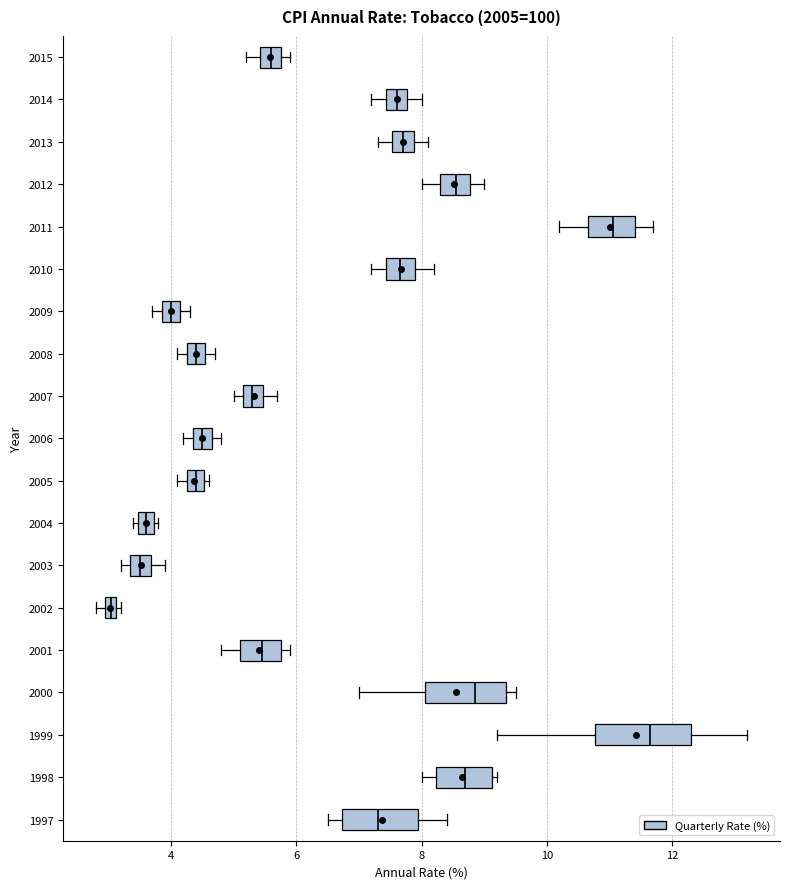

Which box is the widest, from its left edge to its right edge?

1999